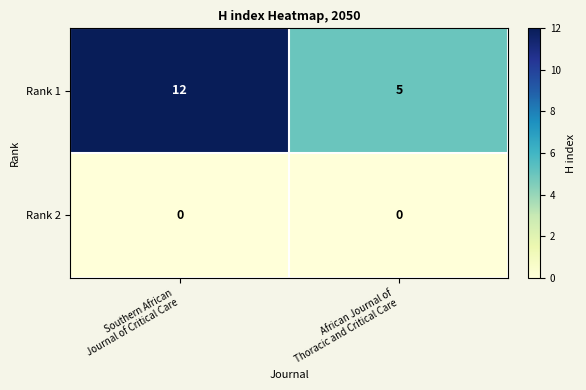

Which series has the widest spread of values?

Rank 1